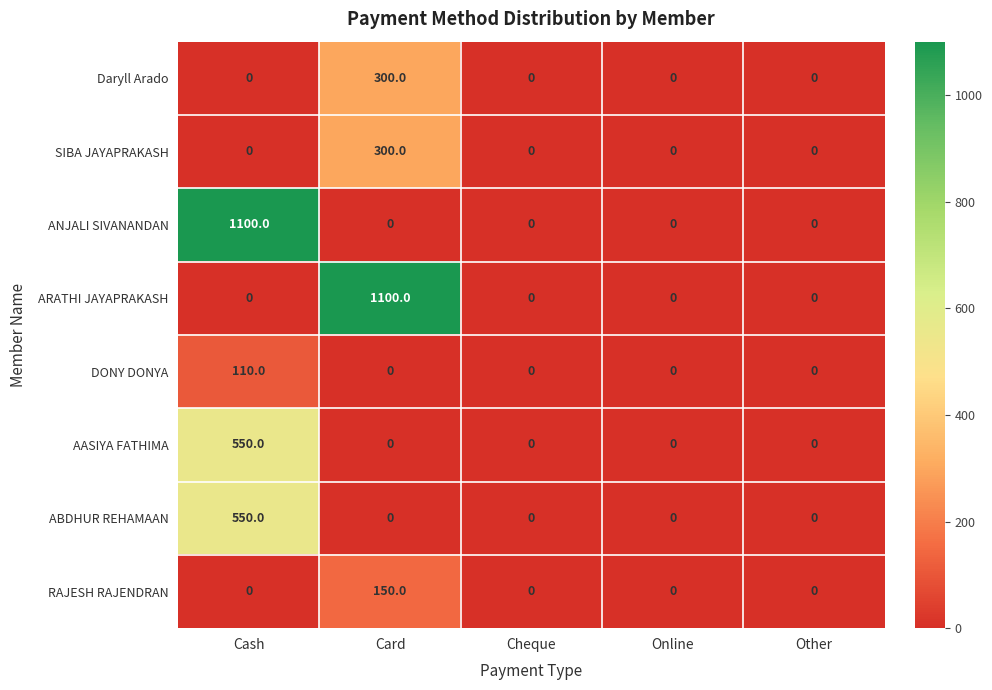

Which series changed the most between Card and Other?

ARATHI JAYAPRAKASH